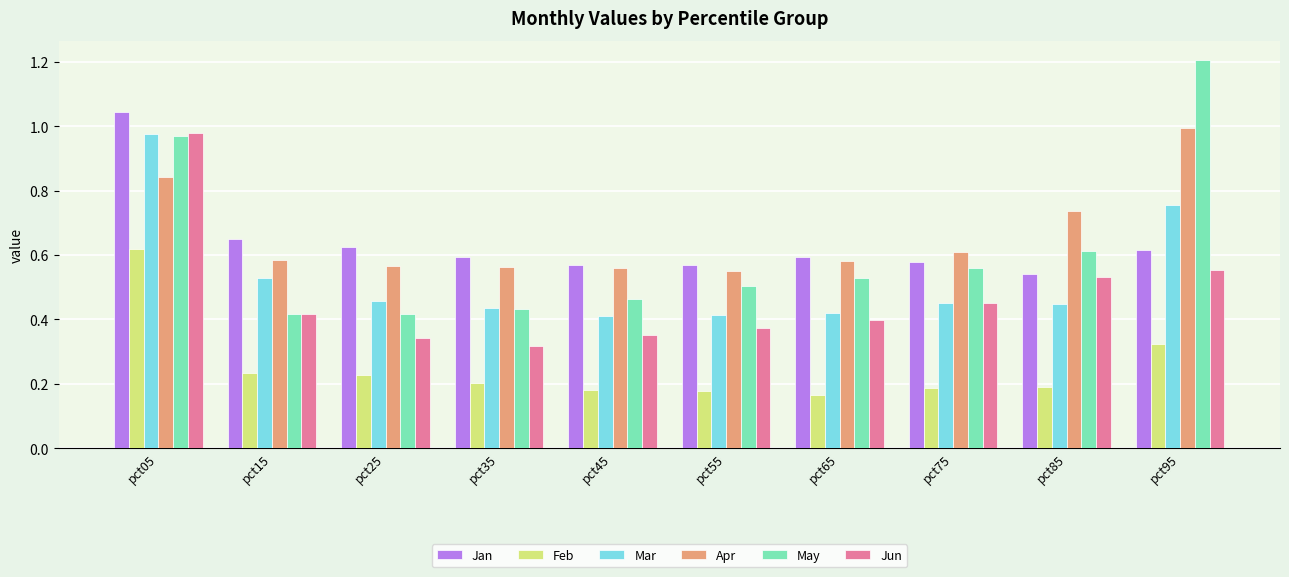

True or false: Mar has a value of 0.3 at pct75.

False